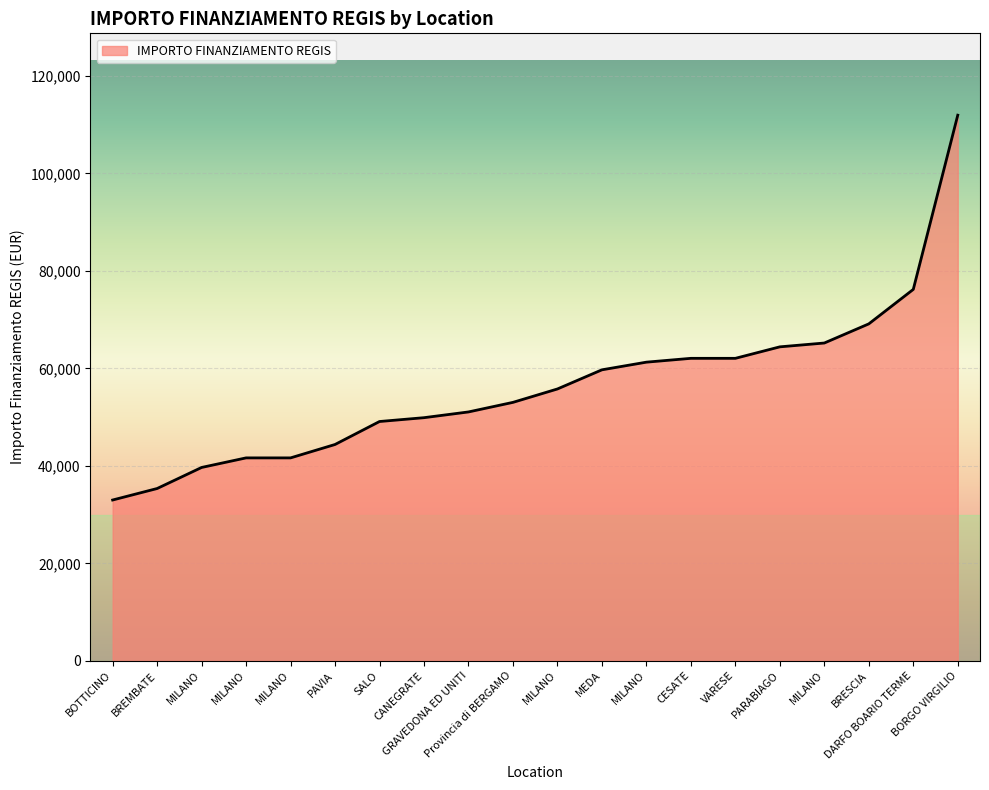

How many lines are shown in the chart?

1